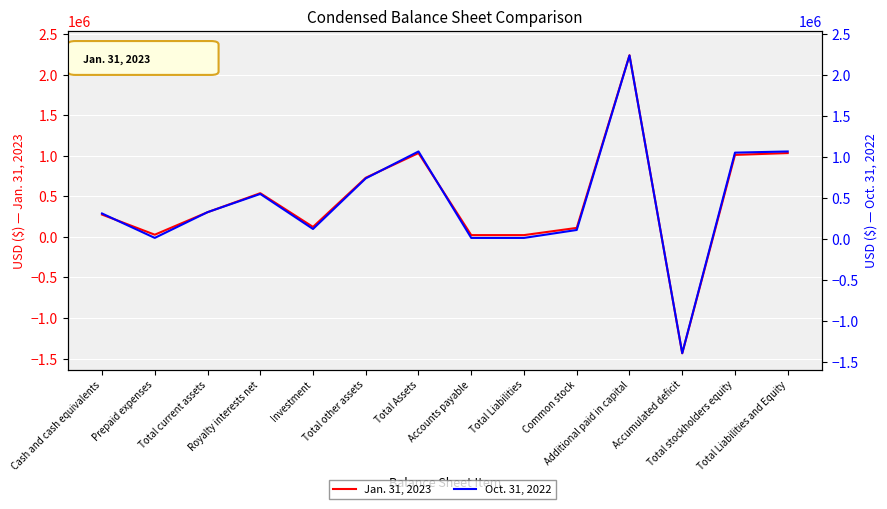

What is the maximum value shown in the chart?

2240447